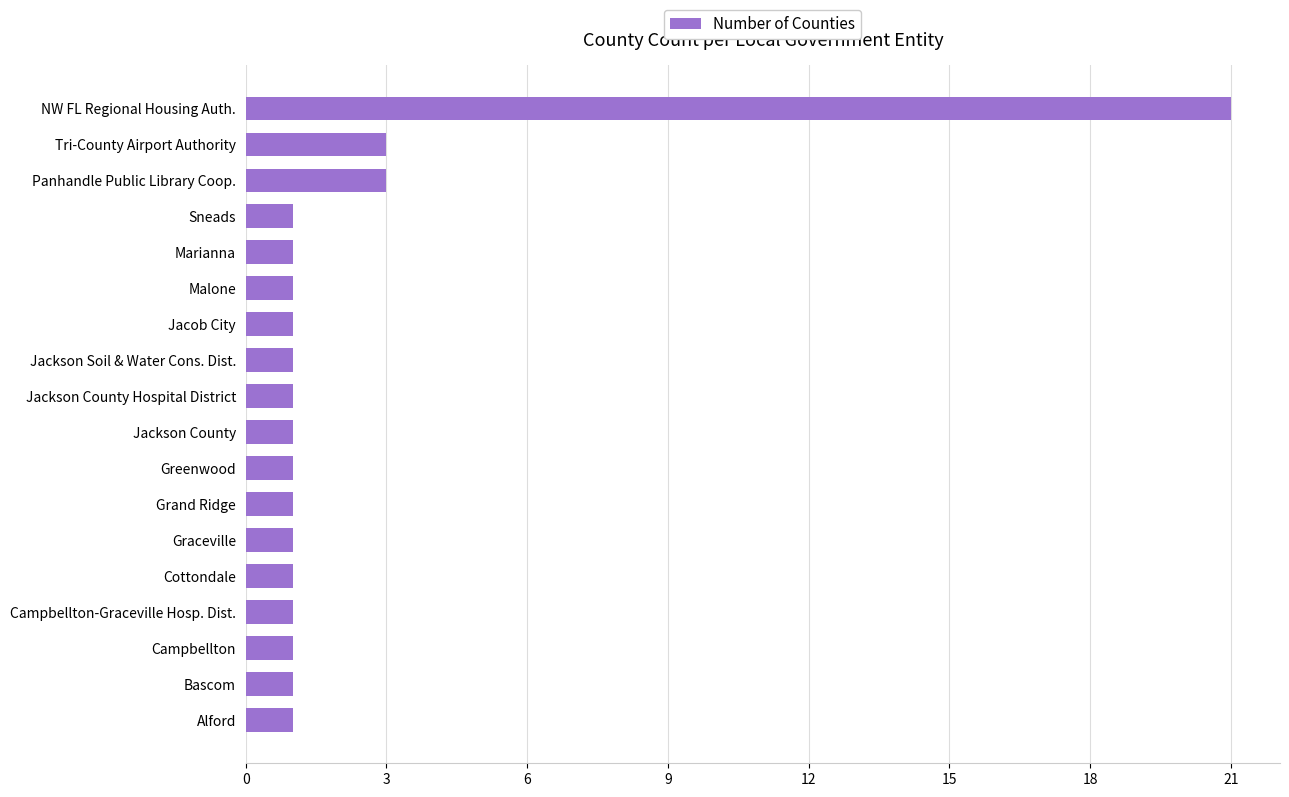

What is the difference between the maximum and minimum values?

20